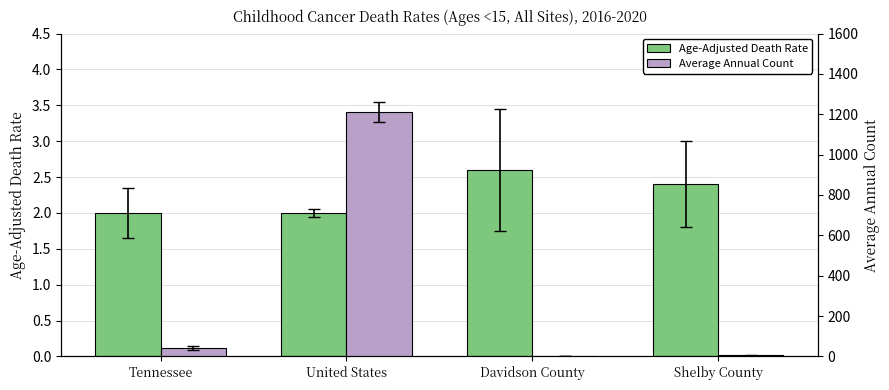

What is the value of the Age-Adjusted Death Rate bar at the 3rd from the left?

2.6